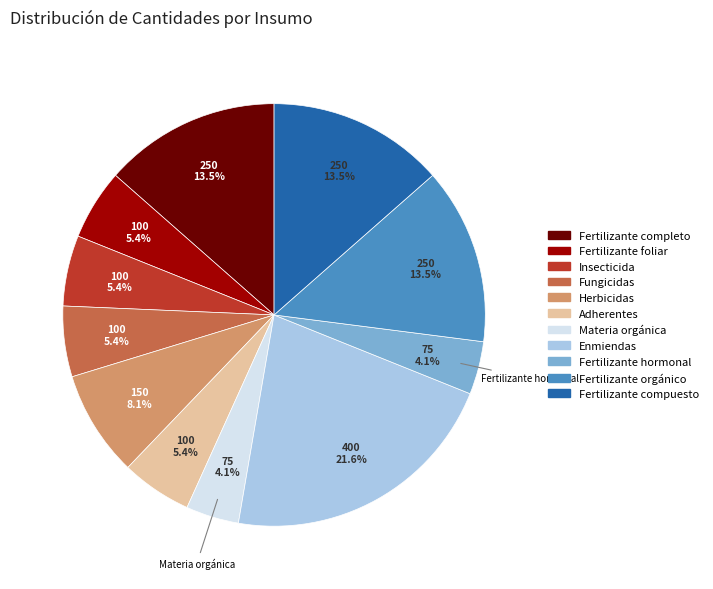

What is the ratio of the value at Insecticida to the value at Herbicidas?

0.7